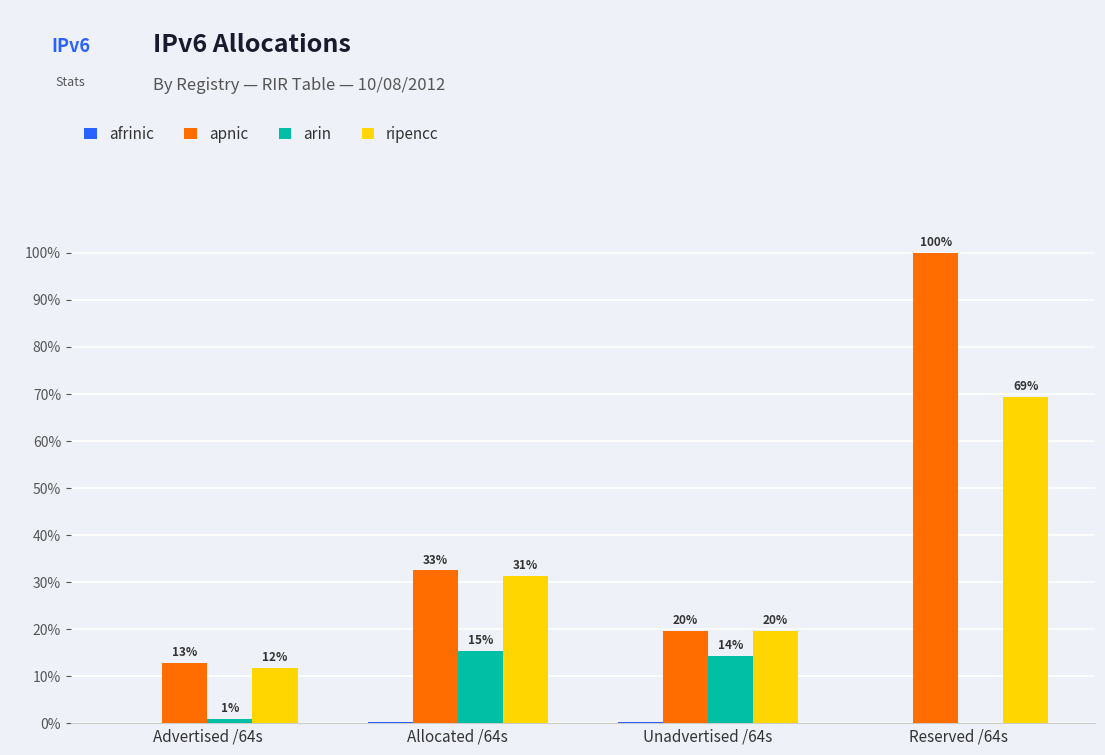

How many groups of bars are there?

4